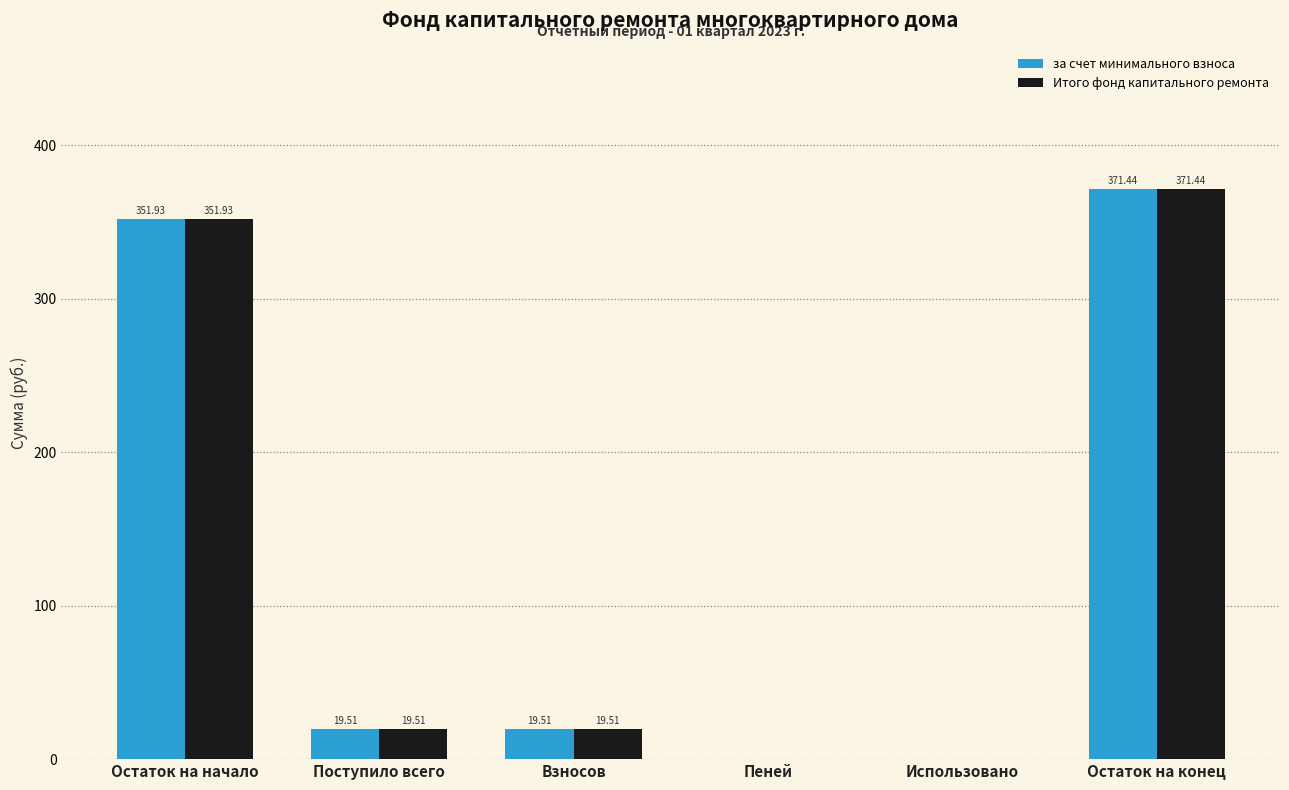

The value of за счет минимального взноса at Остаток на начало is 351.9. True or false?

True